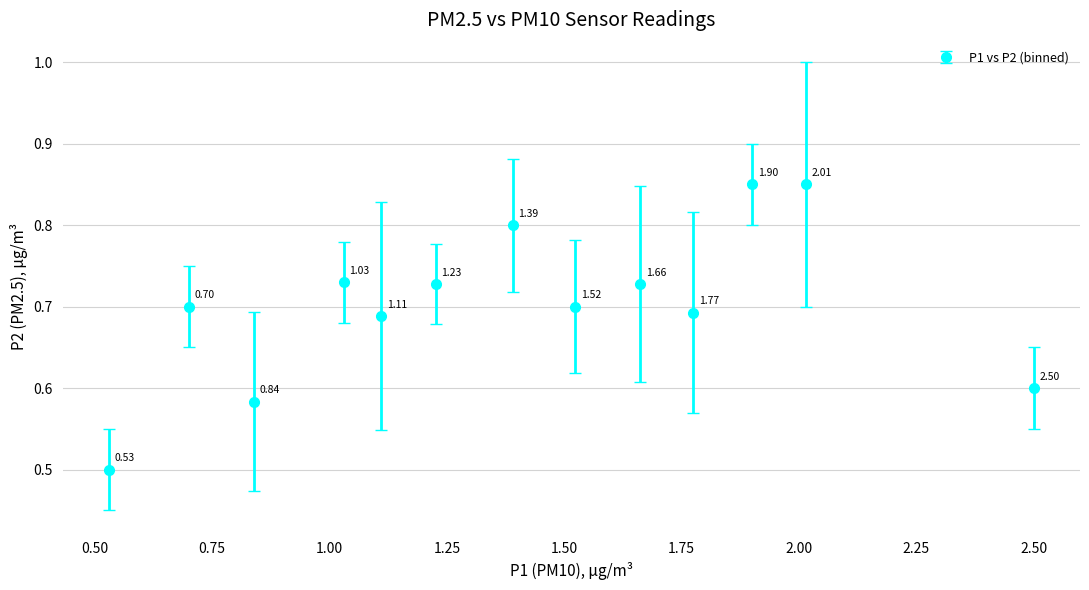

What is the sum of all values?

9.2